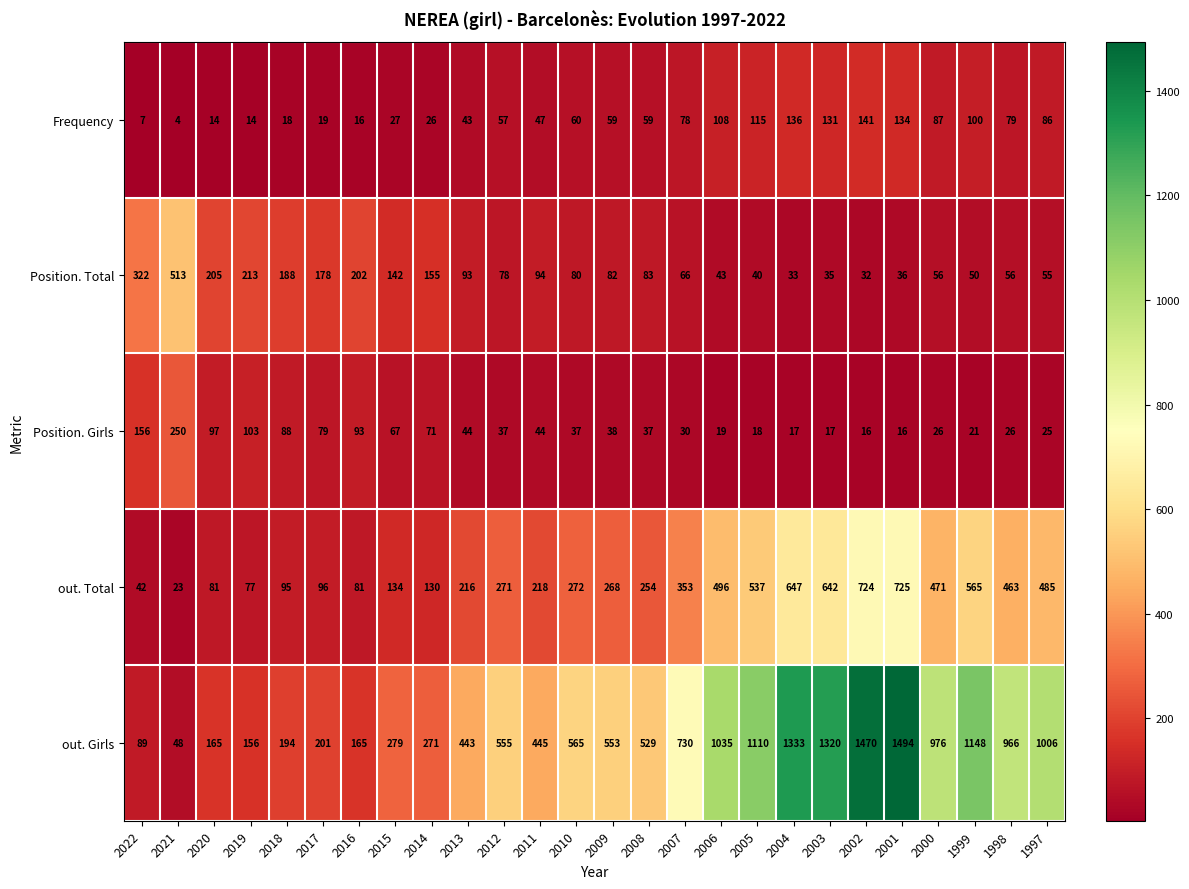

Is it true that Frequency equals 87 at 2000?

True